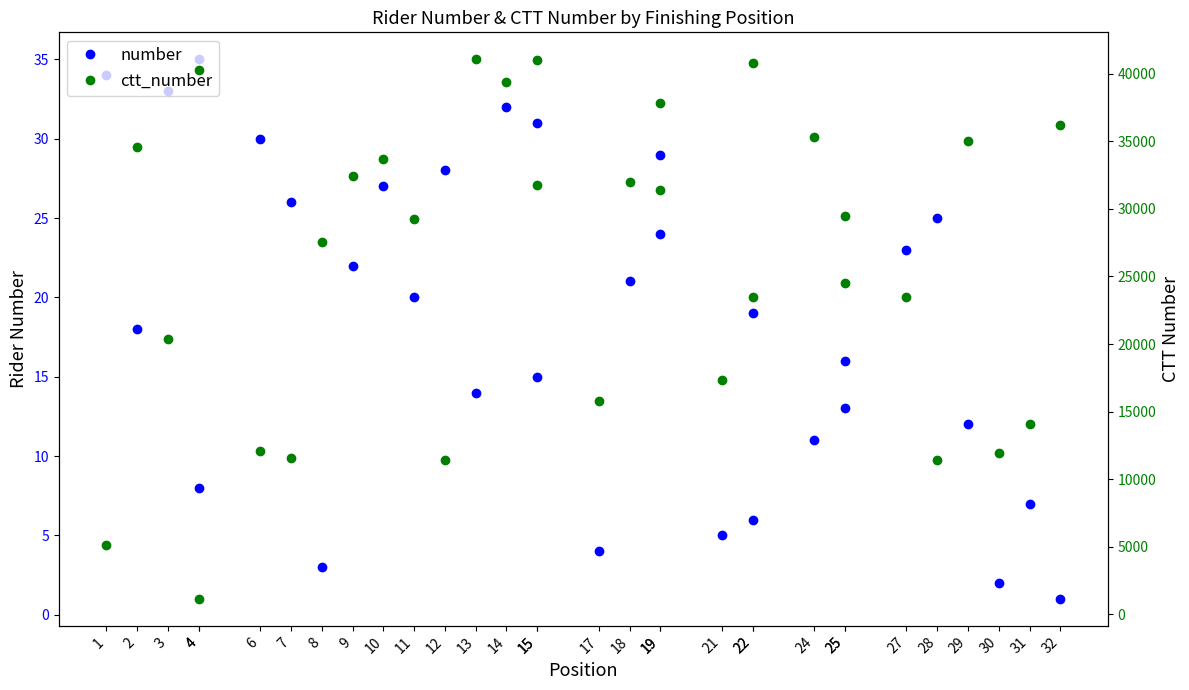

List the labels in order of number value, largest first.

4, 1, 3, 14, 15, 6, 19, 12, 10, 7, 28, 19, 27, 9, 18, 11, 22, 2, 25, 15, 13, 25, 29, 24, 4, 31, 22, 21, 17, 8, 30, 32